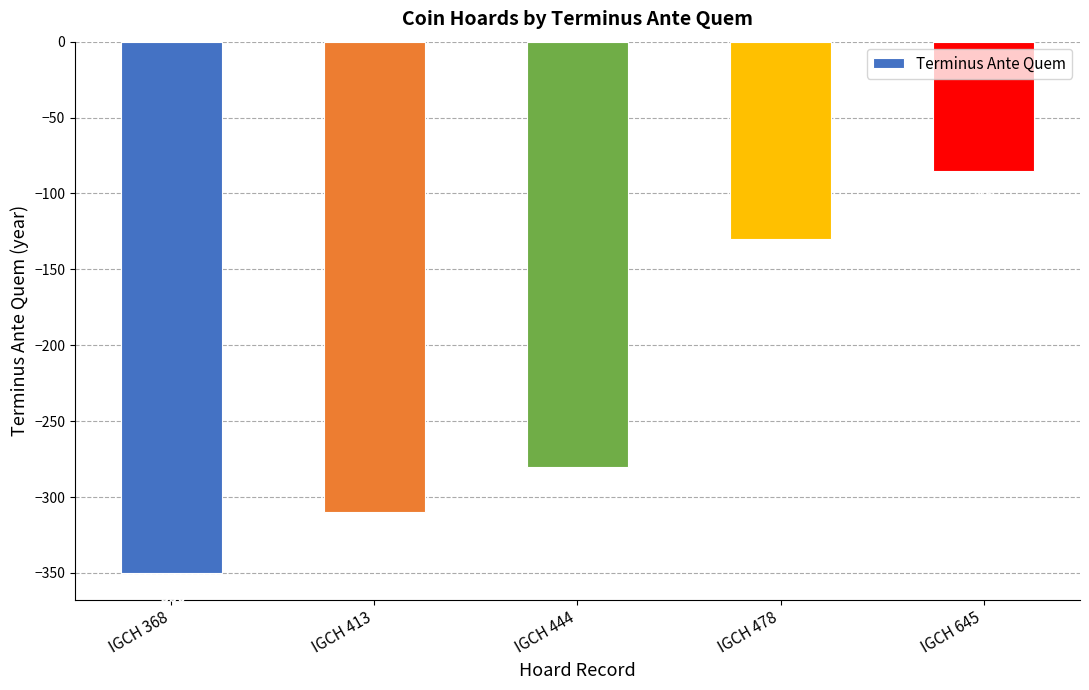

Rank the categories by value from lowest to highest.

IGCH 368, IGCH 413, IGCH 444, IGCH 478, IGCH 645